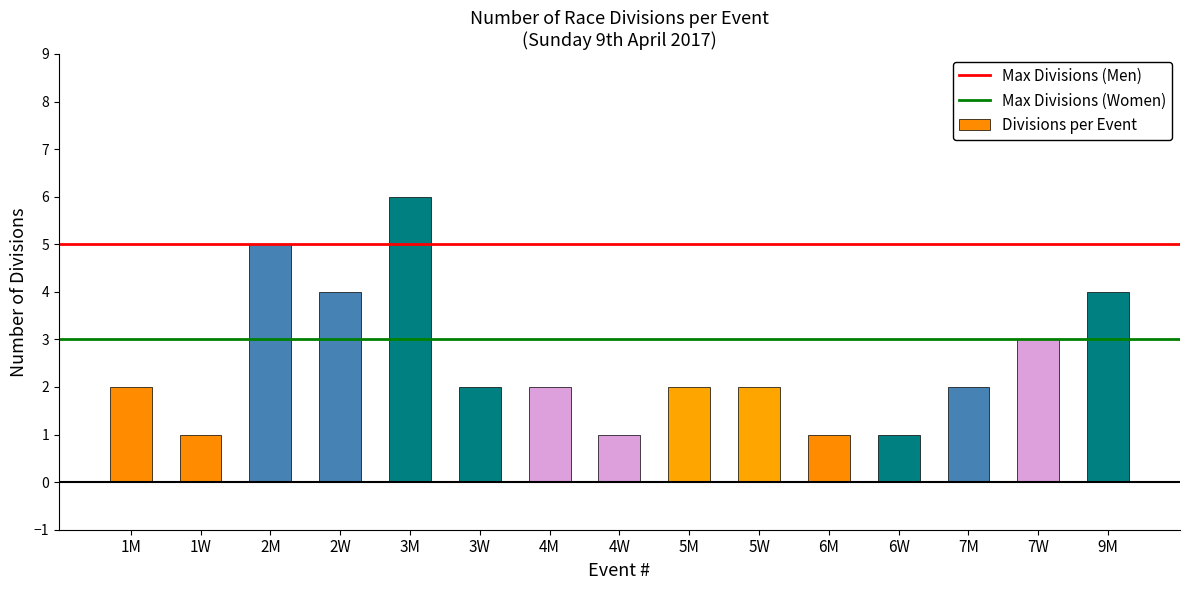

Between 4M and 3M, which is larger?

3M